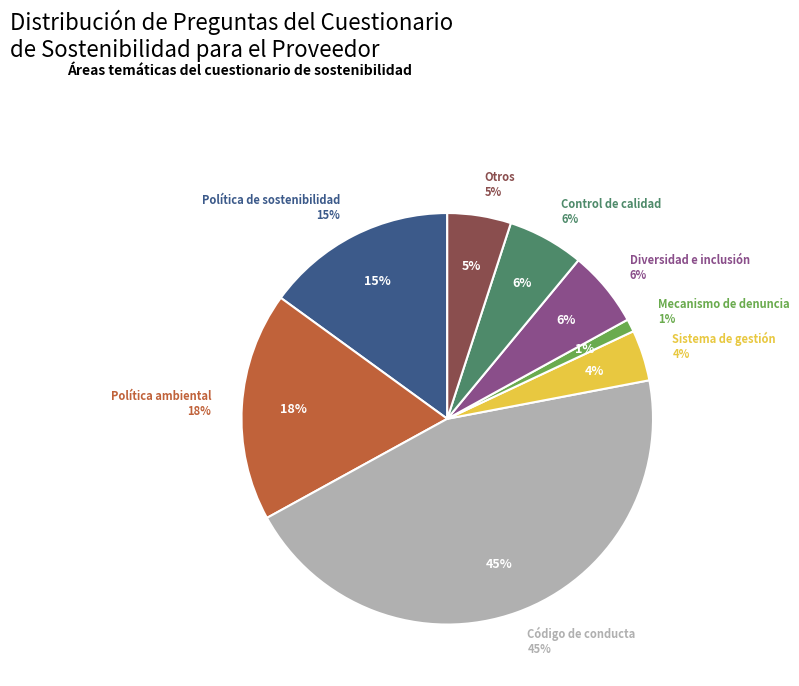

Is it true that Política de sostenibilidad is 15% of the pie?

True